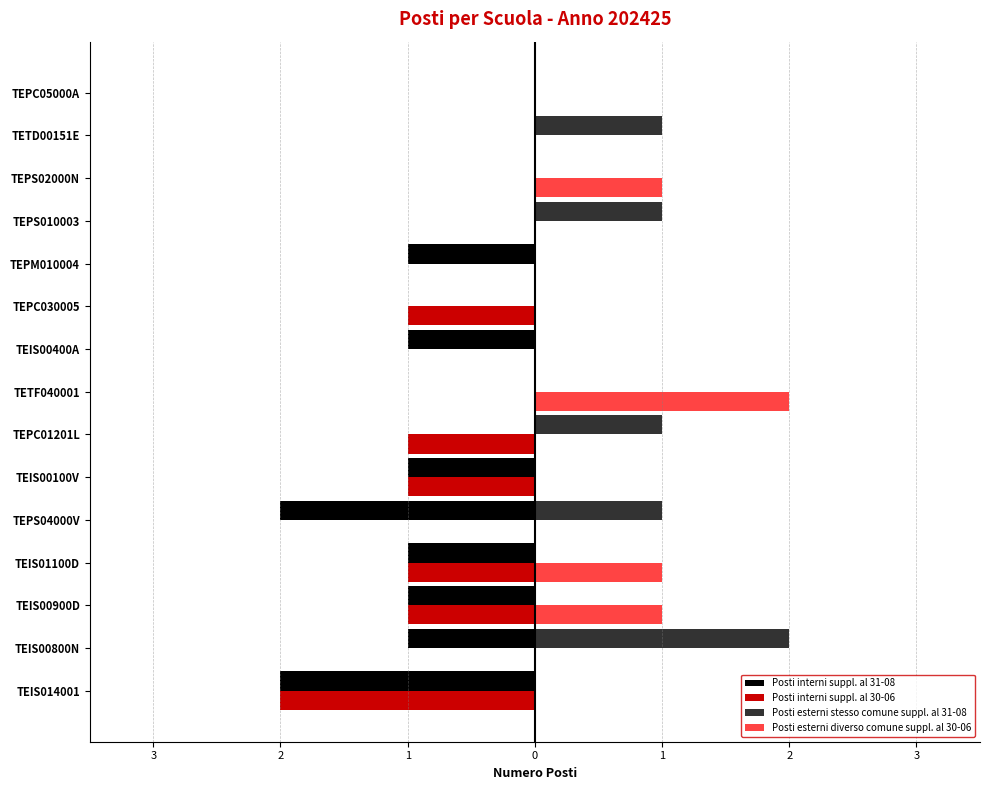

What is the maximum value shown in the chart?

2